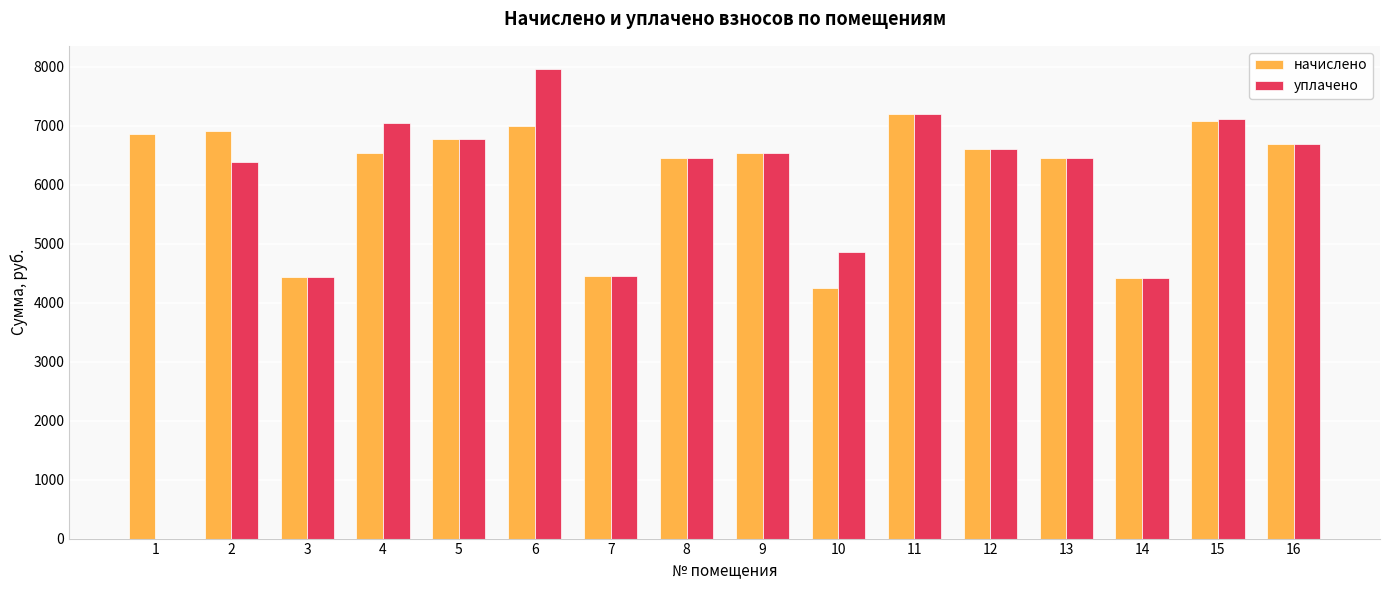

What is the total value across all series at 8?

12902.4